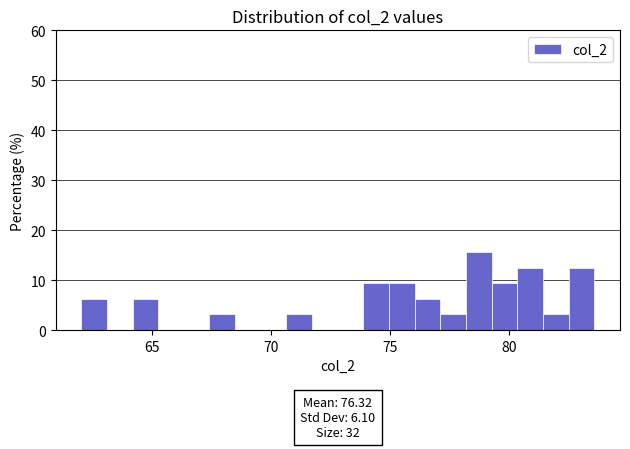

Around what value on the x-axis is the tallest bar? Give the approximate position of its centre, as read against the axis.

78.5